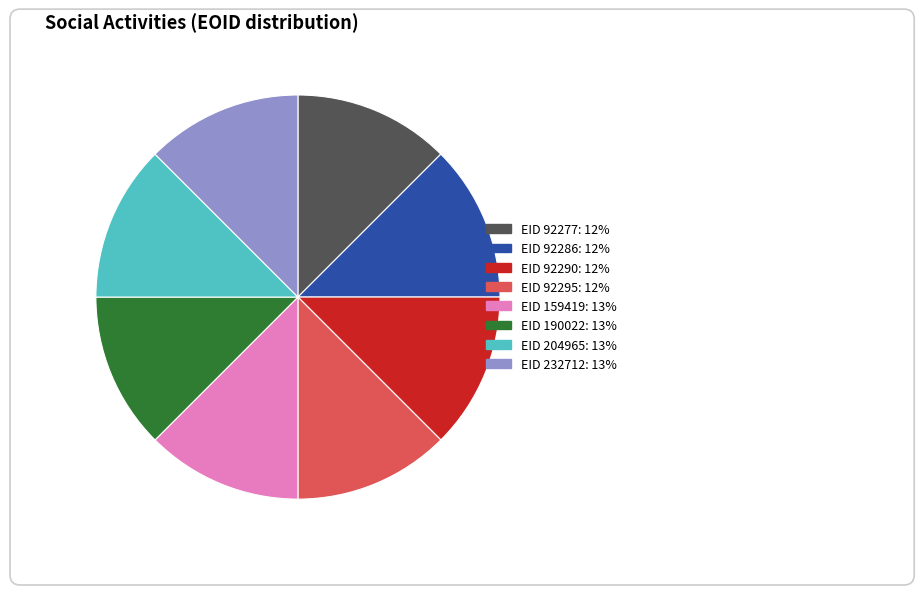

Does any single category account for the majority?

No